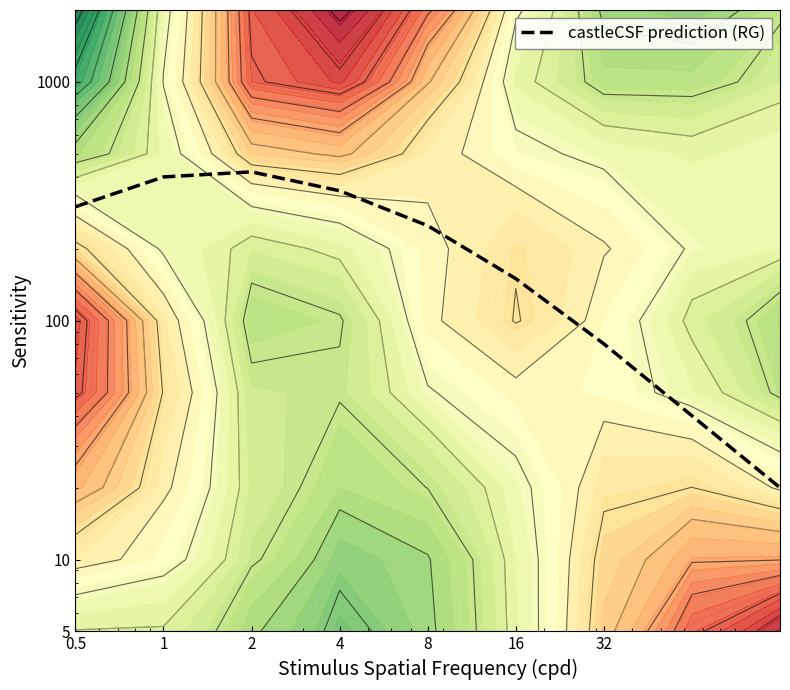

Between 1 and 4, which is larger?

1